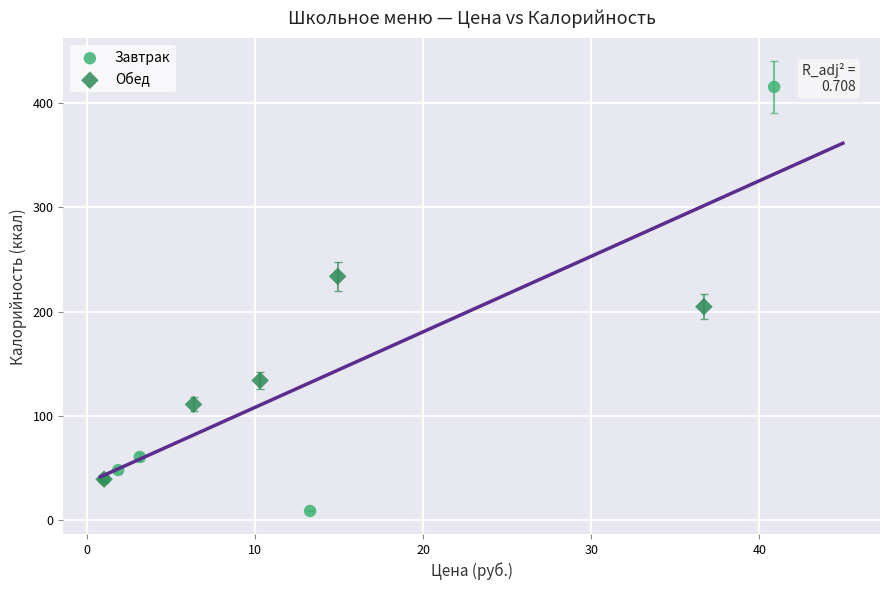

Which series has the widest spread of Y values?

Завтрак